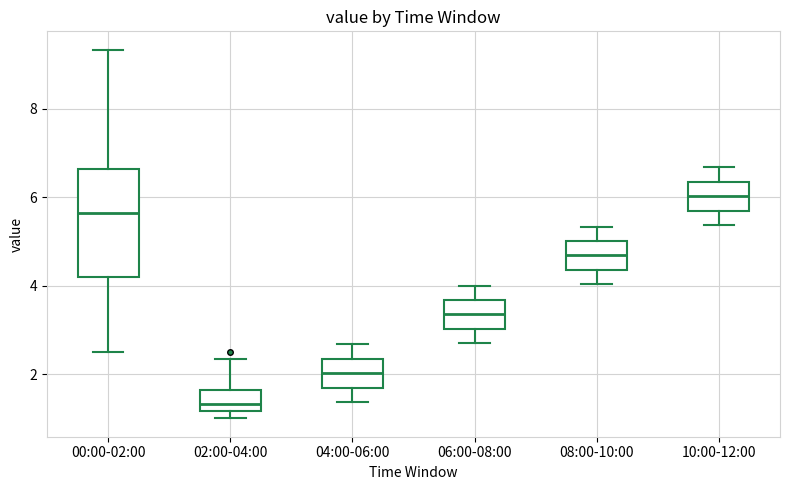

Reading left to right, read every box against the y-axis: the position of its median line, the range the box covers, and the ends of its whiskers. The values are not printed on the chart, so give them approximately, as read against the axis.

00:00-02:00: median 5.6, box 4.2 to 6.6, whiskers 2.6 to 9.4
02:00-04:00: median 1.4, box 1.2 to 1.6, whiskers 1.0 to 2.4
04:00-06:00: median 2.0, box 1.6 to 2.4, whiskers 1.4 to 2.6
06:00-08:00: median 3.4, box 3.0 to 3.6, whiskers 2.8 to 4.0
08:00-10:00: median 4.6, box 4.4 to 5.0, whiskers 4.0 to 5.4
10:00-12:00: median 6.0, box 5.6 to 6.4, whiskers 5.4 to 6.6